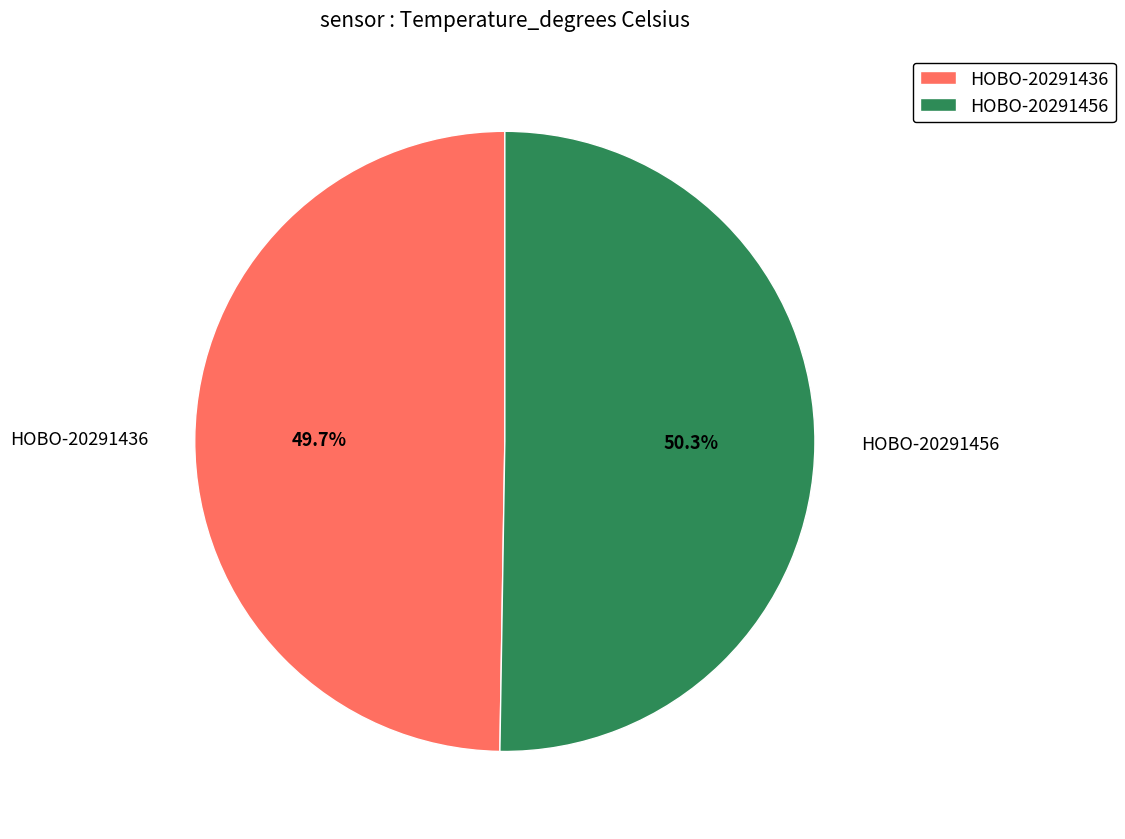

Combined, what portion of the pie is HOBO-20291436 and HOBO-20291456?

100.0%